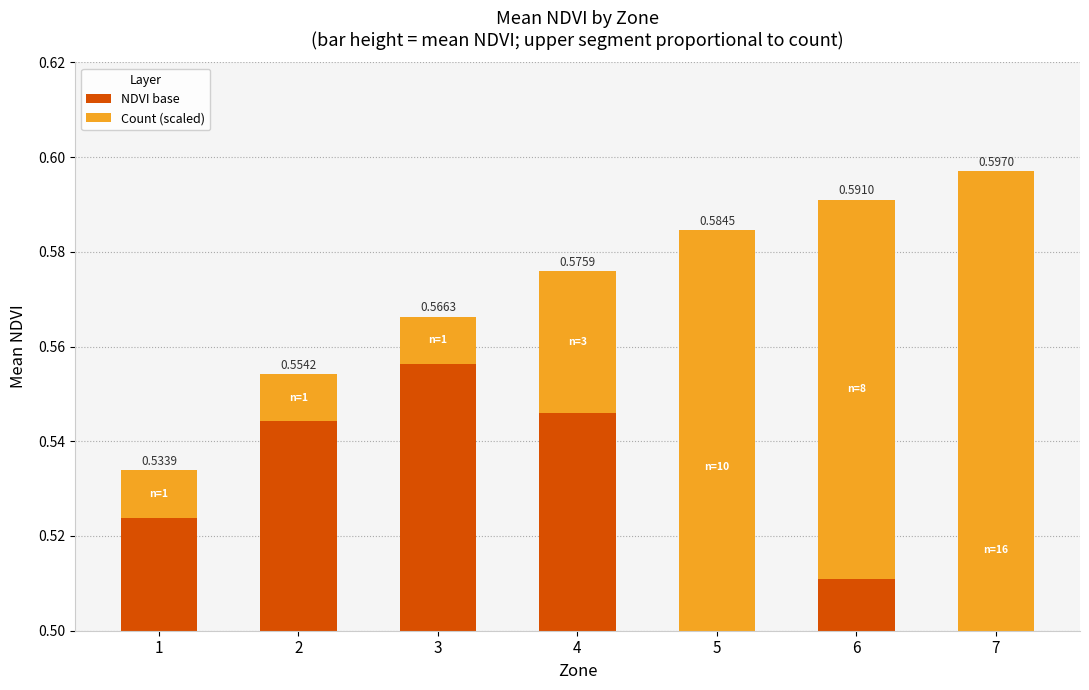

Is it true that Count (scaled) equals 0.0 at 1?

False